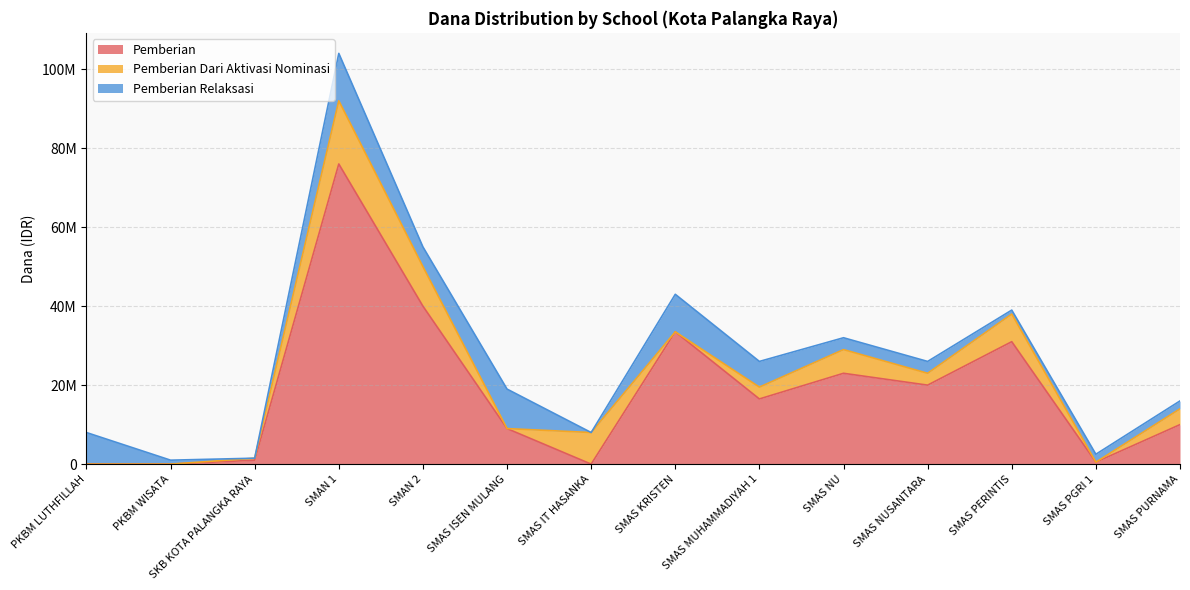

At which label is Pemberian Relaksasi closest to 6000000?

SMAS MUHAMMADIYAH 1